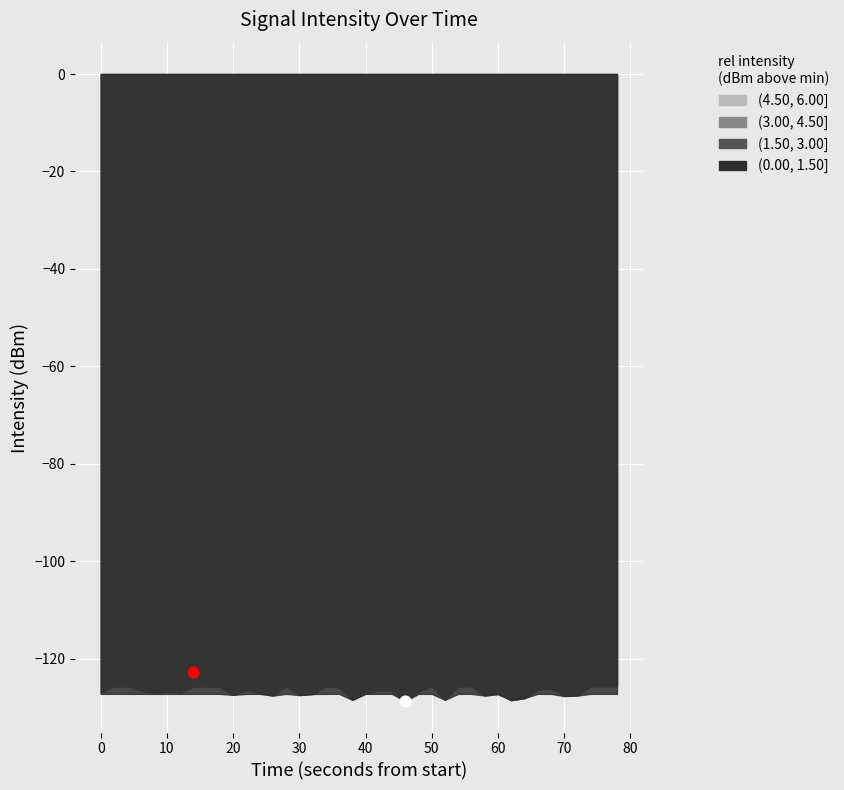

Which has a higher value, 8 or 37?

8